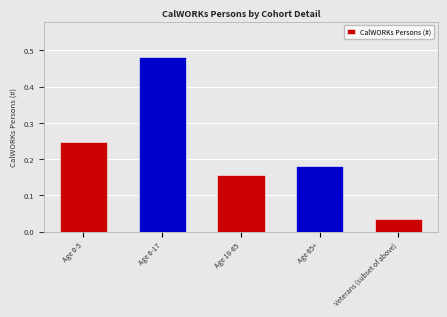

At which category does the chart reach its peak across all series?

Age 6-17